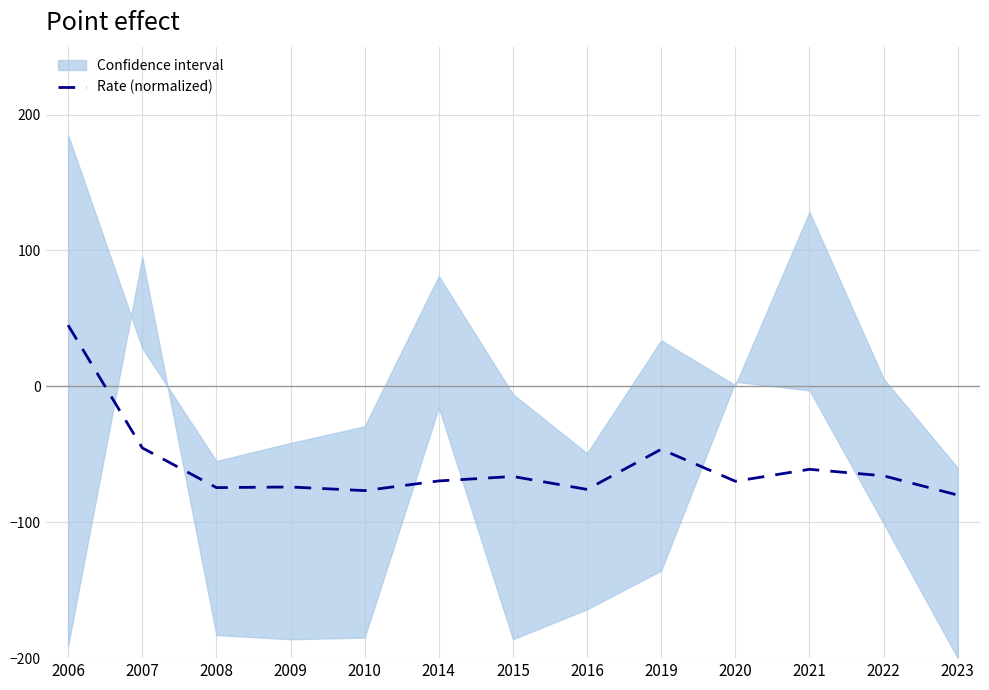

At which category does the data reach its first local valley?

2008